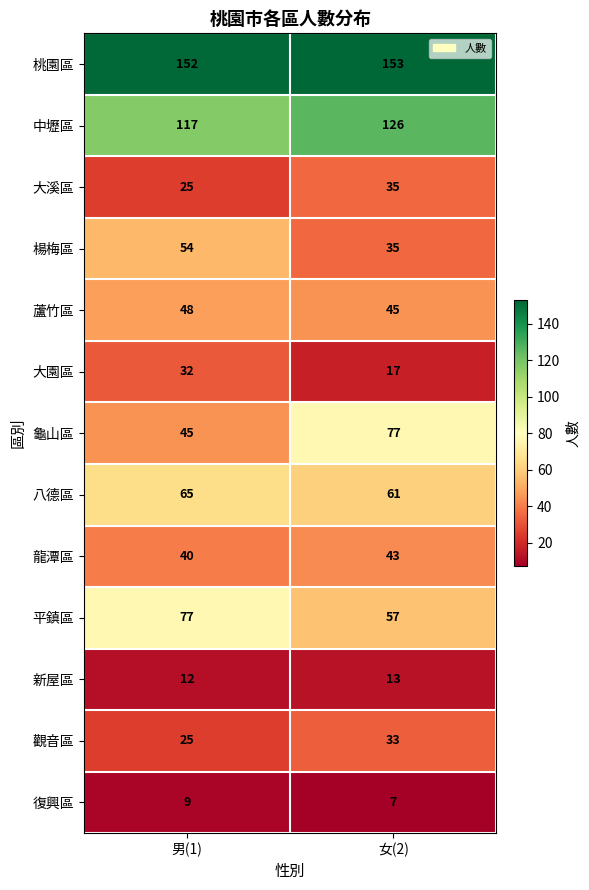

What is the sum of the 蘆竹區 values at 男(1) and 女(2)?

93